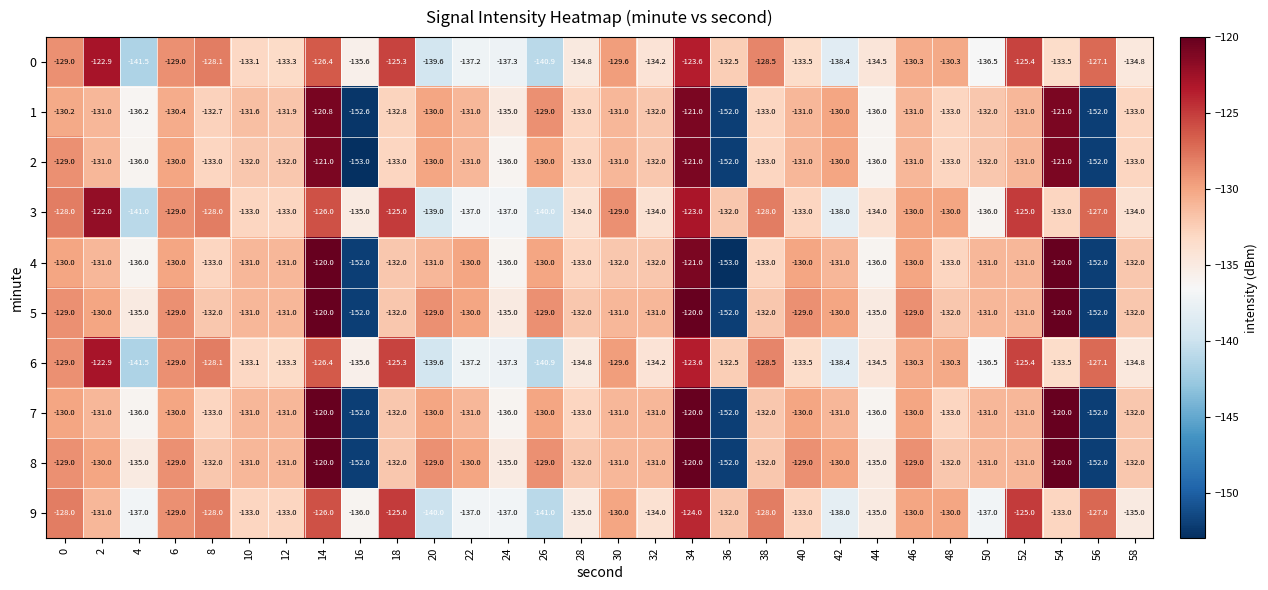

Which series has the widest spread of values?

4